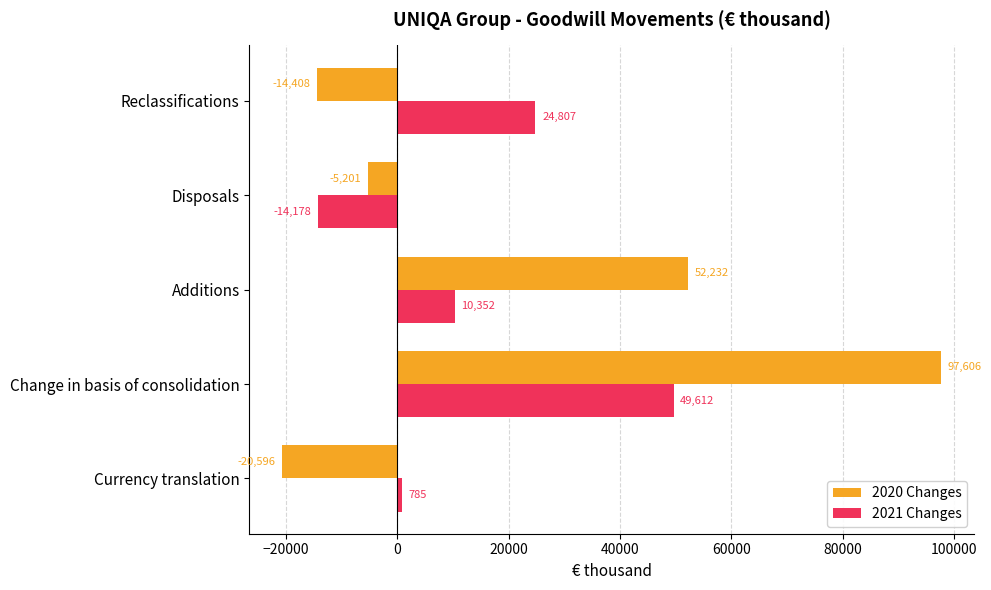

What are all the series names shown in the legend?

2020 Changes, 2021 Changes